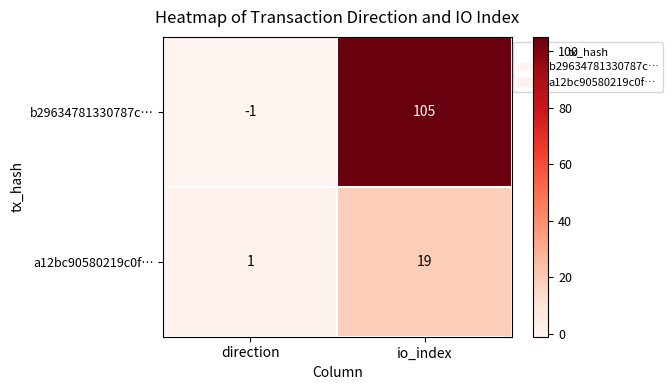

At which label is b29634781330787c… closest to 52?

direction